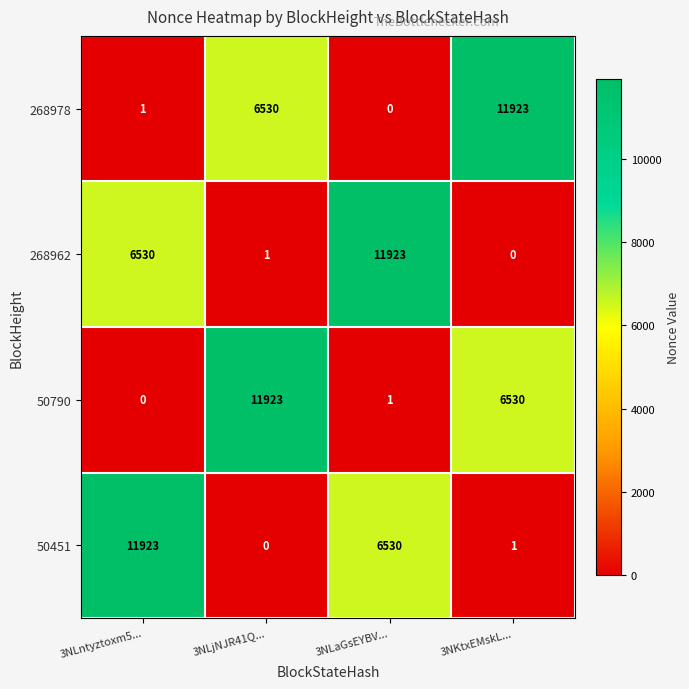

Where is 50790 nearest to the value 5961?

3NKtxEMskL...